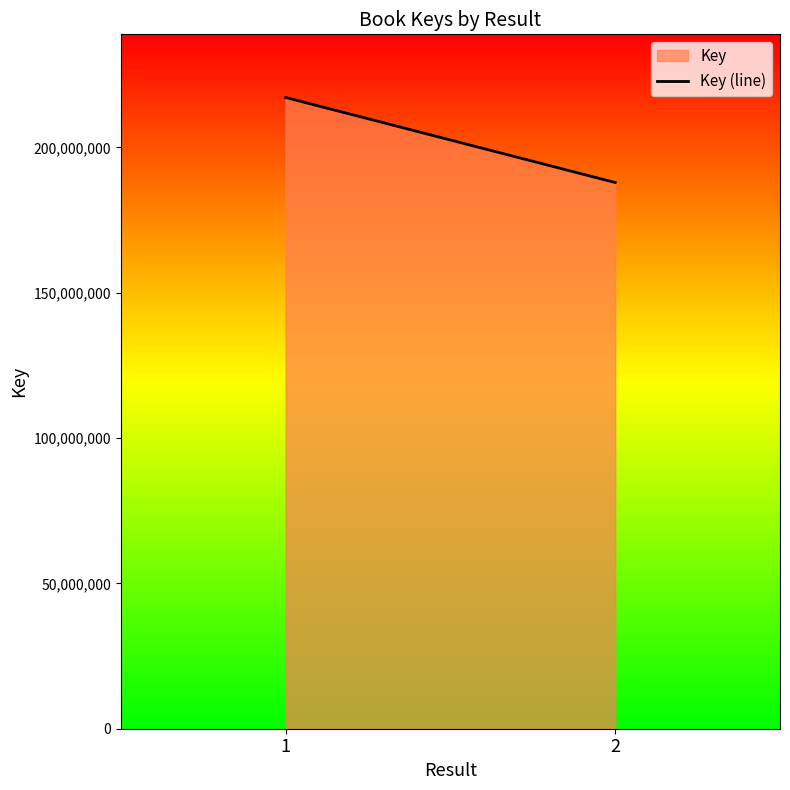

True or false: the data shows 187884905 at 2.

True